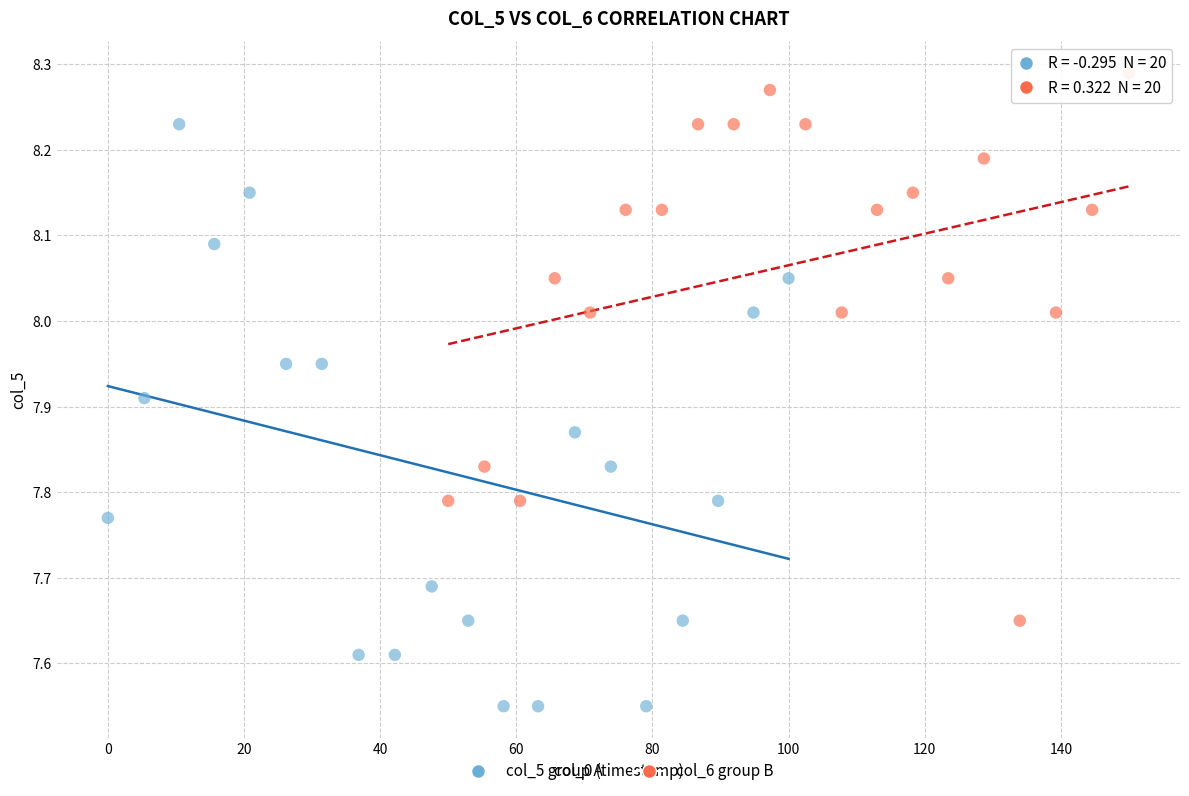

Which series contains the lowest Y value?

col_5 group A